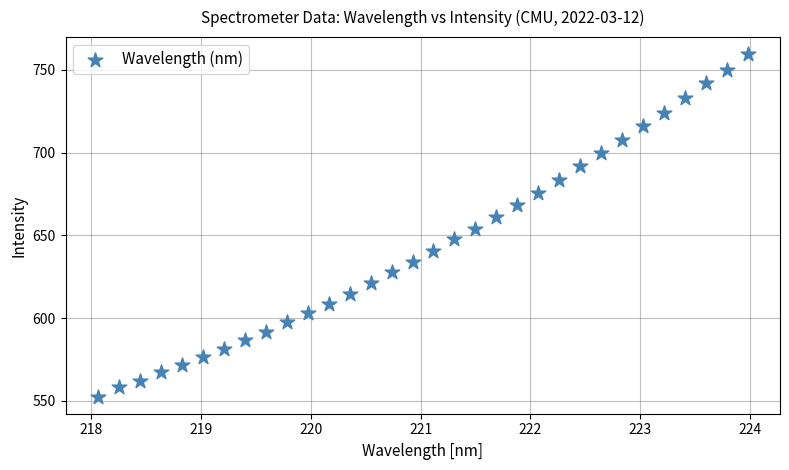

What is the range of X values (max minus min)?

5.9